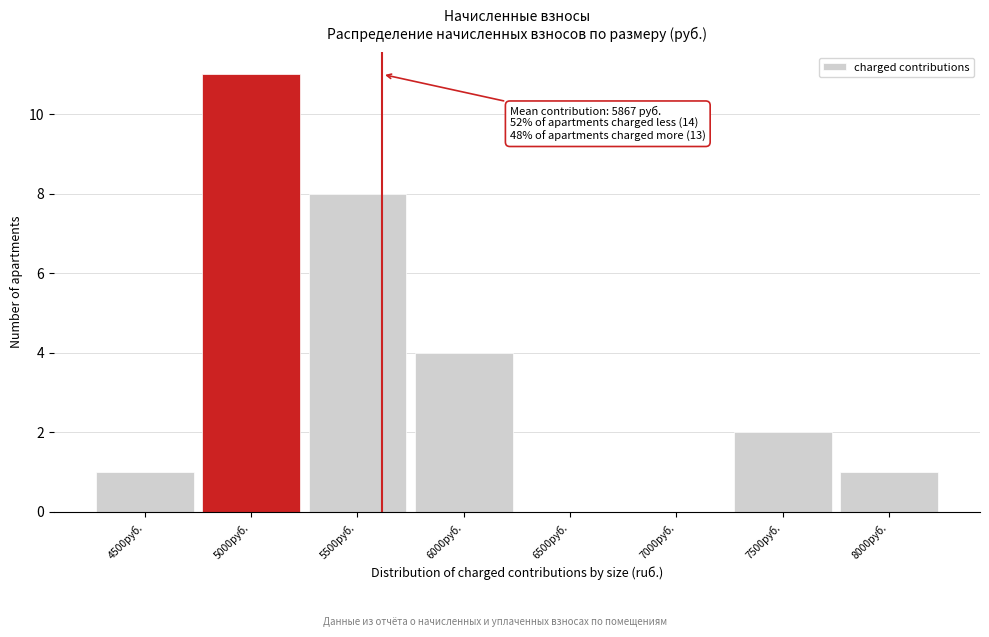

Reading left to right, transcribe all the data shown in this chart.

4500руб.=1	5000руб.=11	5500руб.=8	6000руб.=4	6500руб.=0	7000руб.=0	7500руб.=2	8000руб.=1